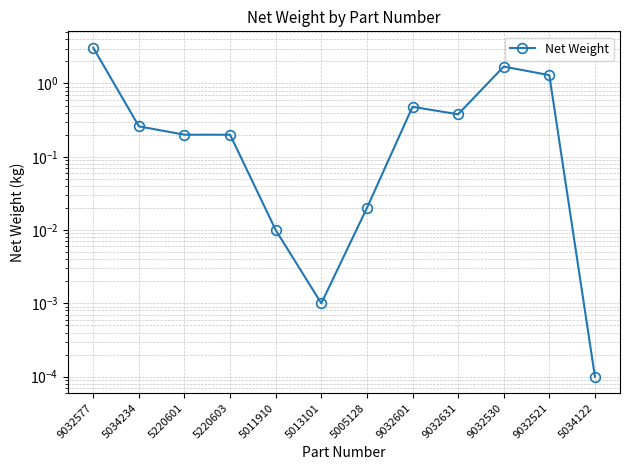

What is the difference between the maximum and second lowest values?

3.1